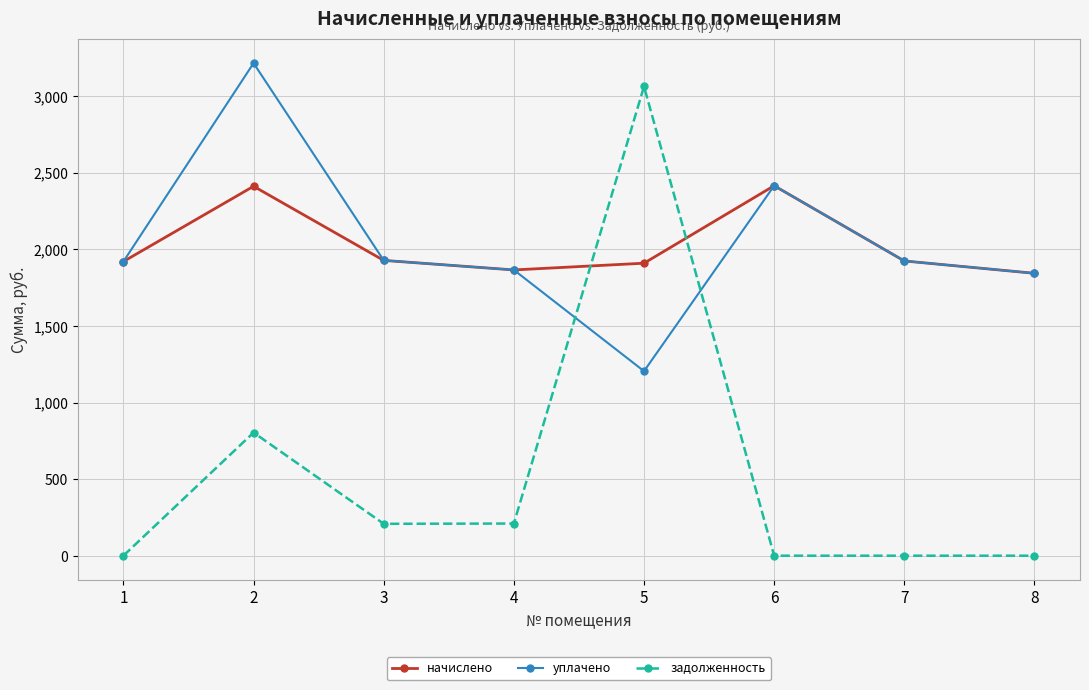

The value of уплачено at 2 is 3216.3. True or false?

True